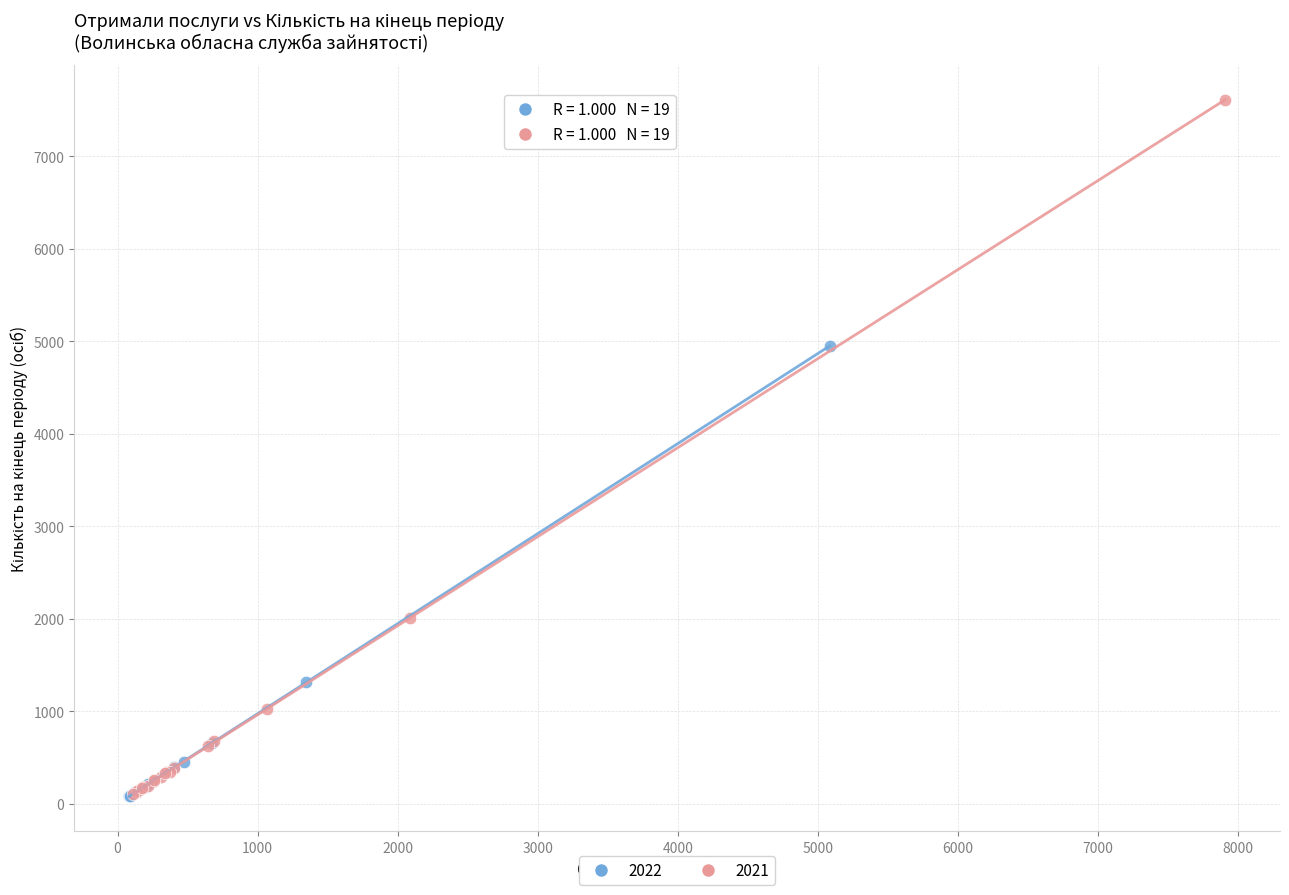

Which series has the widest spread of Y values?

2021